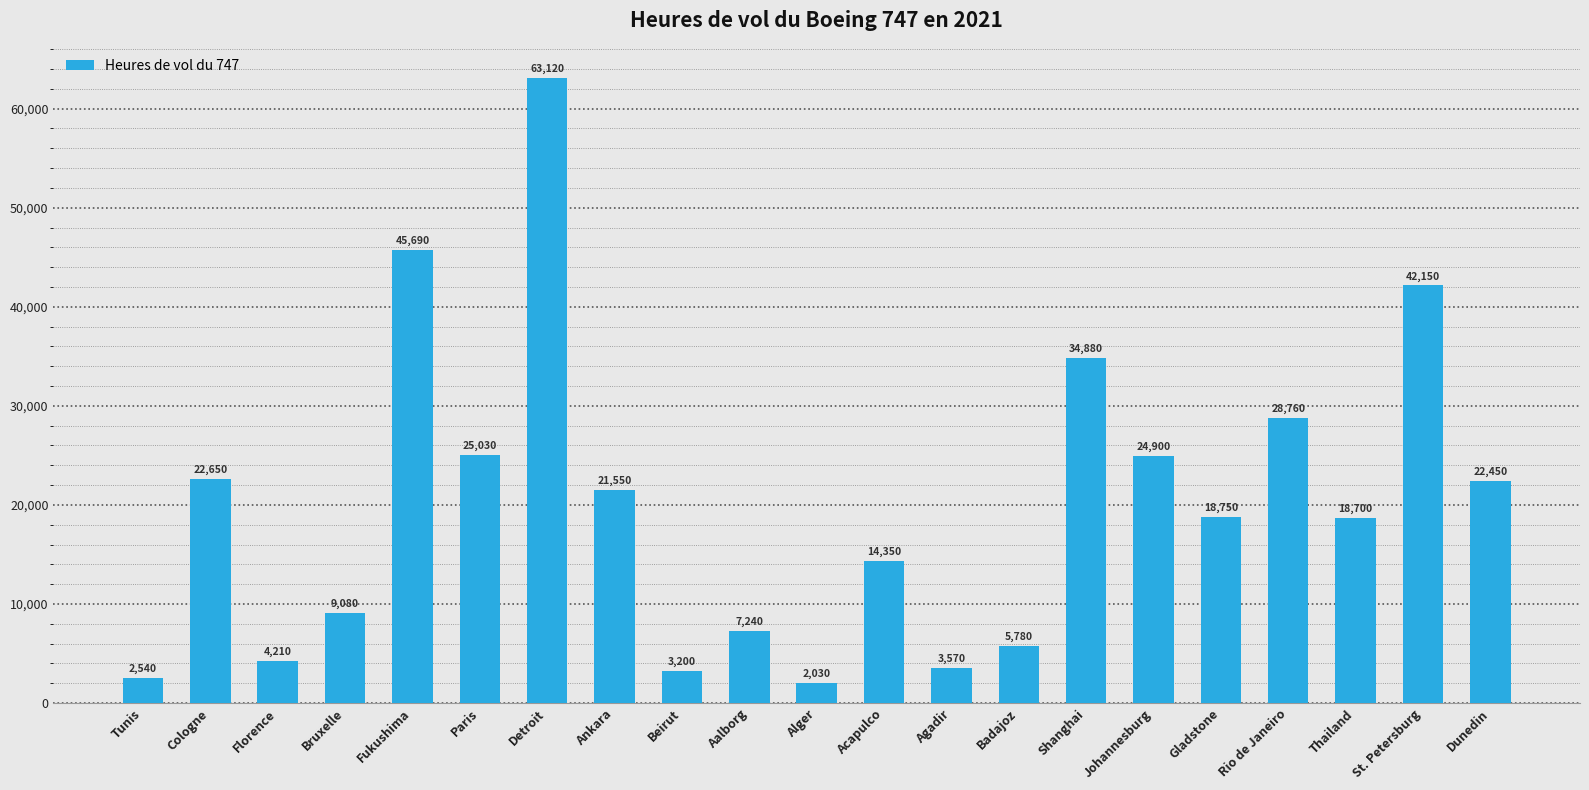

List the labels in order of value, smallest first.

Alger, Tunis, Beirut, Agadir, Florence, Badajoz, Aalborg, Bruxelle, Acapulco, Thailand, Gladstone, Ankara, Dunedin, Cologne, Johannesburg, Paris, Rio de Janeiro, Shanghai, St. Petersburg, Fukushima, Detroit